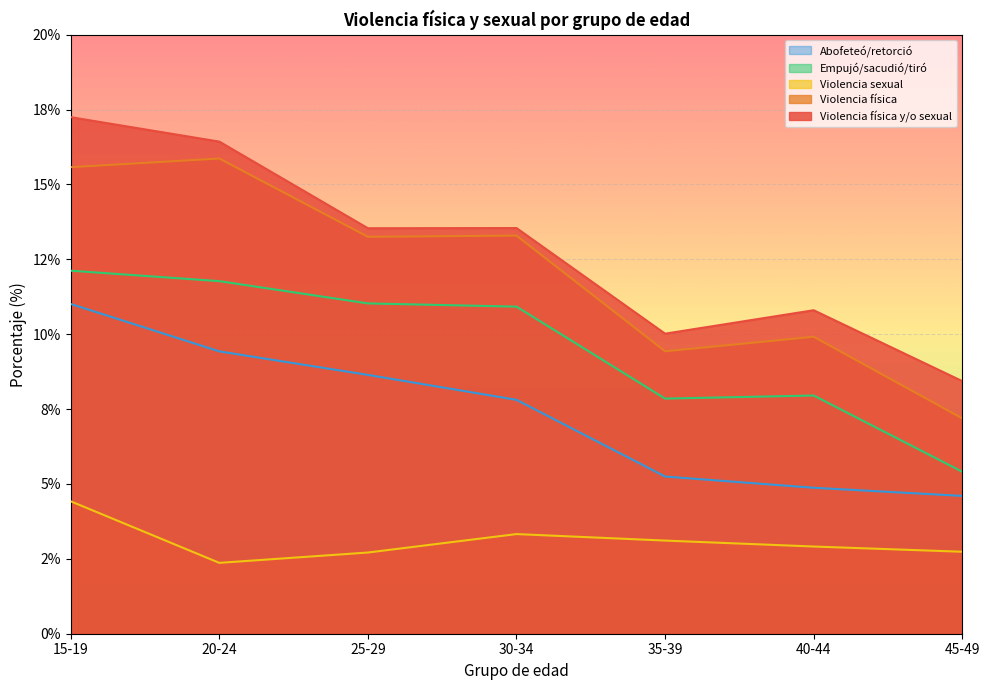

True or false: Violencia física y/o sexual and Violencia sexual cross at least once.

False